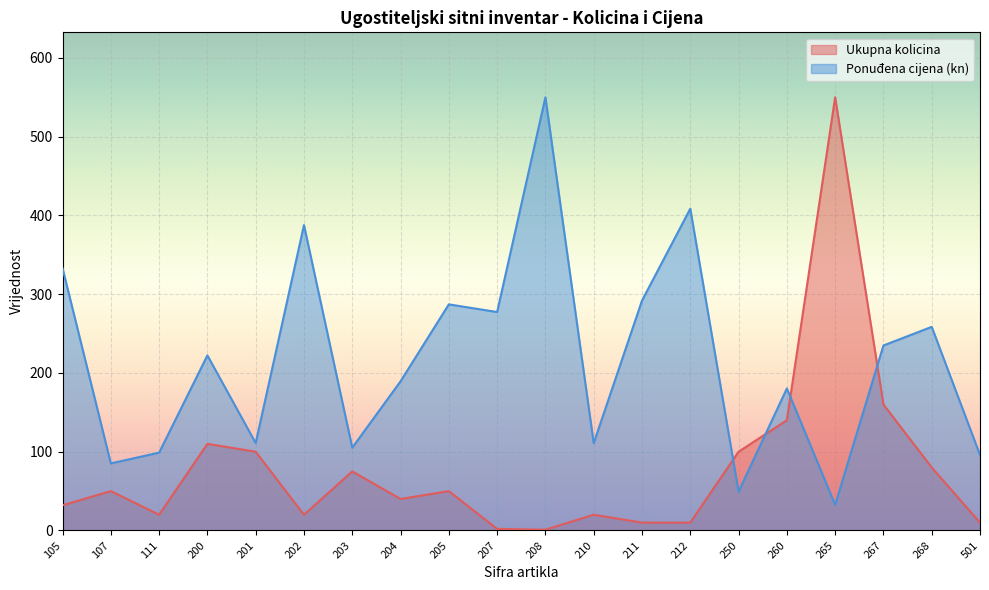

Which category has the lowest value across all series?

208